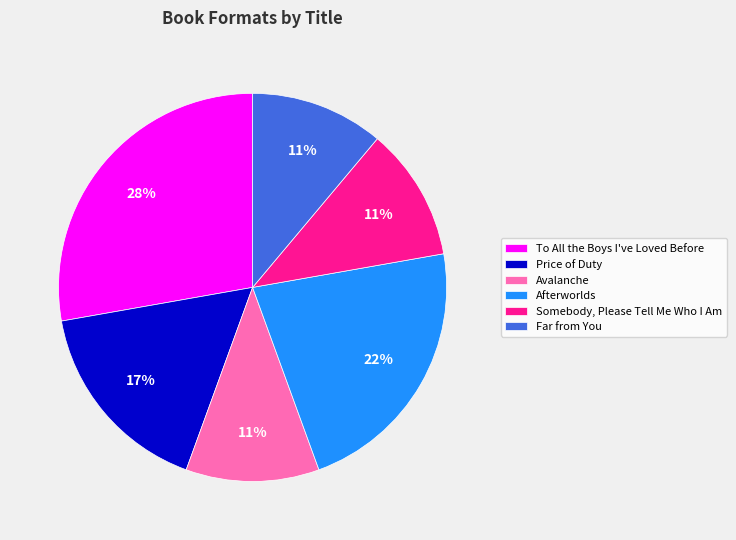

Count the number of slices in the pie.

6